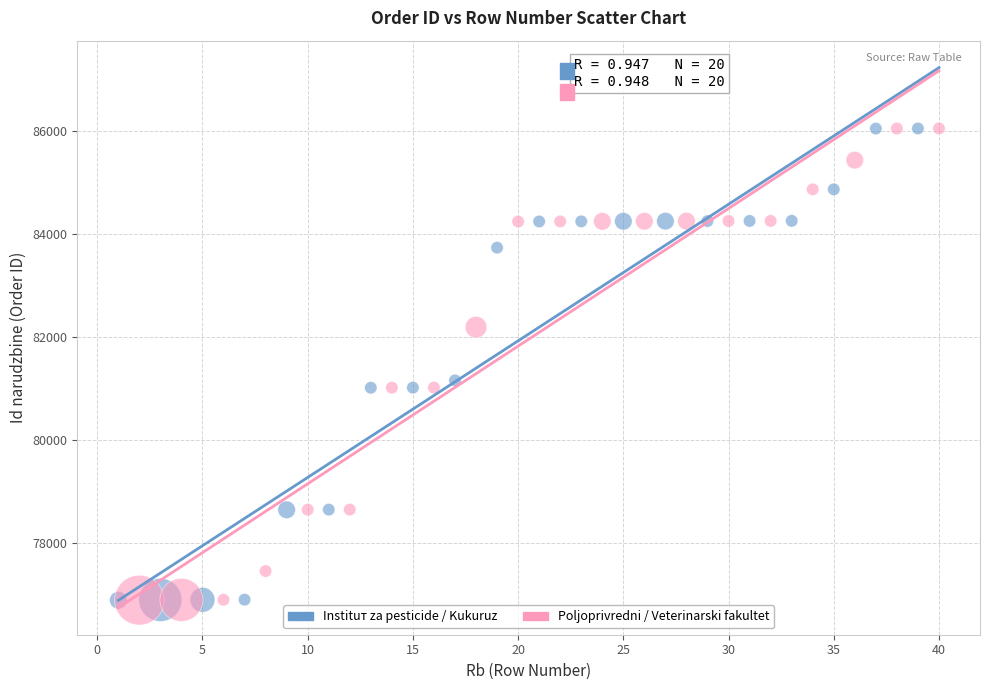

What are all the series names shown in the legend?

Instituт za pesticide / Kukuruz, Poljoprivredni / Veterinarski fakultet